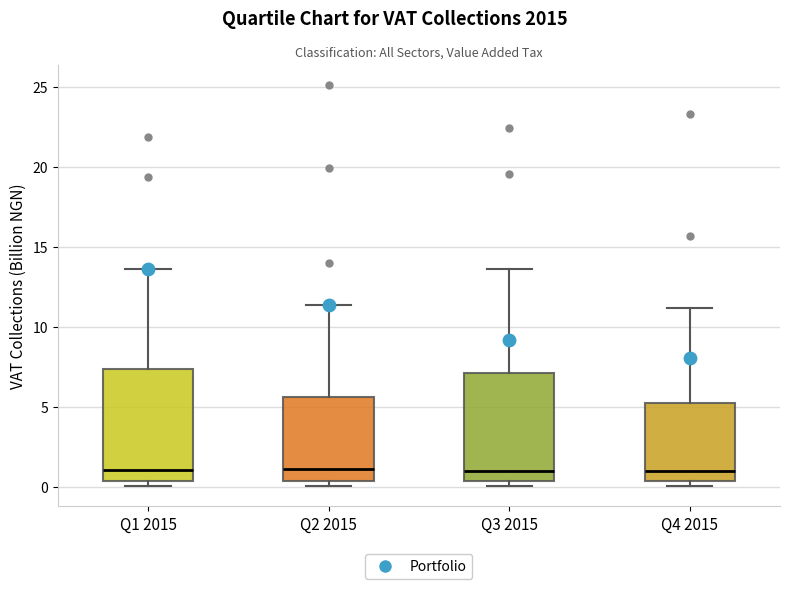

Reading left to right, transcribe this box plot: for each box, give where its median line is, the range the box spans, and where its two whiskers end, as read against the y-axis. The values are not printed on the chart, so give them approximately, as read against the axis.

Q1 2015: median 1.0, box 0.5 to 7.5, whiskers 0.0 to 13.5
Q2 2015: median 1.0, box 0.5 to 5.5, whiskers 0.0 to 11.5
Q3 2015: median 1.0, box 0.5 to 7.0, whiskers 0.0 to 13.5
Q4 2015: median 1.0, box 0.5 to 5.5, whiskers 0.0 to 11.0